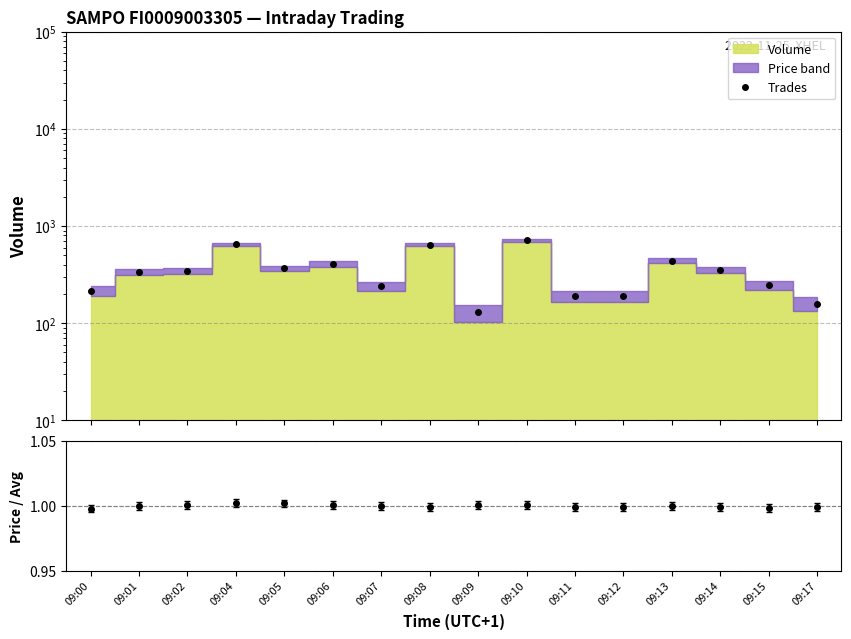

What is the maximum value shown in the chart?

710.3